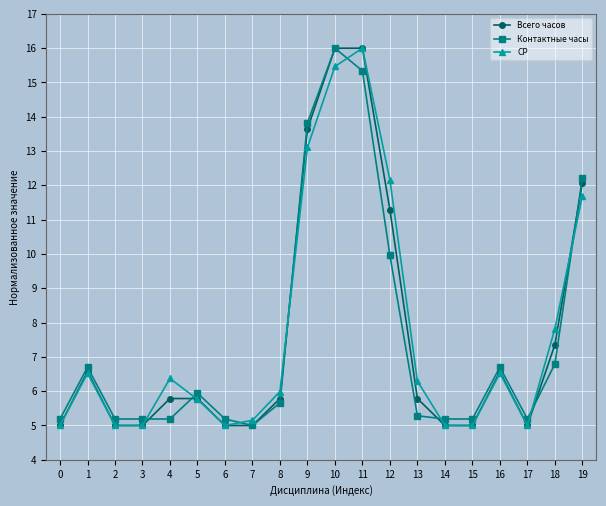

What is the smallest value displayed?

5.0